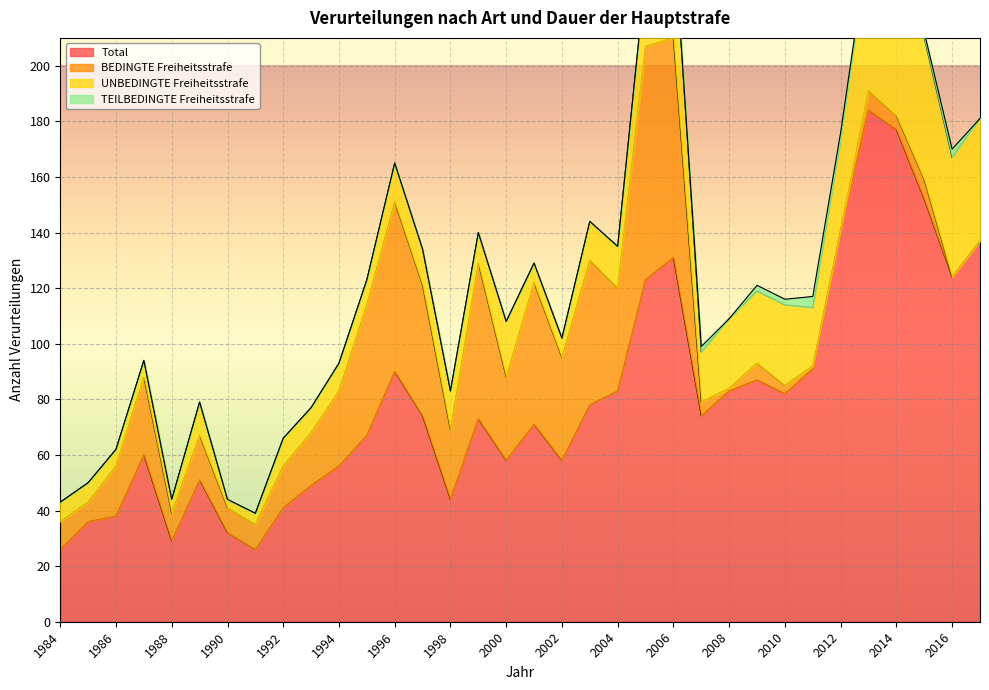

True or false: UNBEDINGTE Freiheitsstrafe has more than 2 interior local peaks.

True